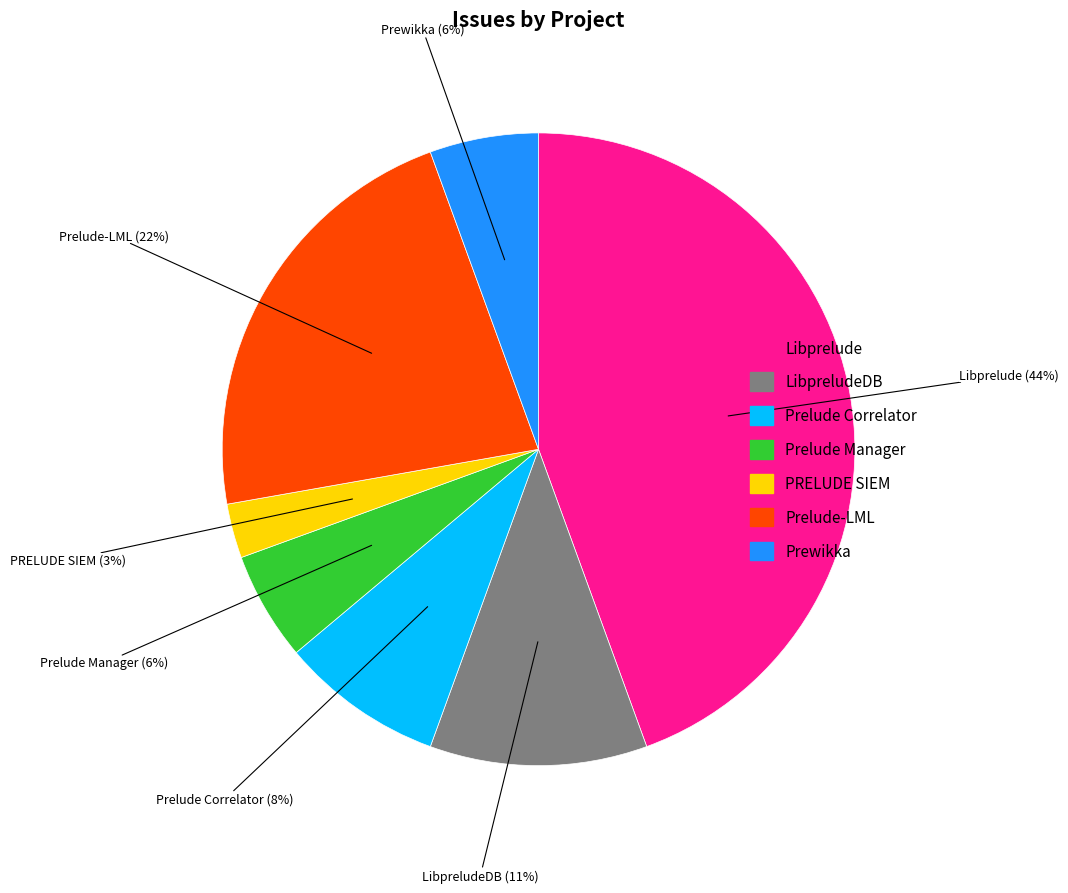

Does any single category account for the majority?

No